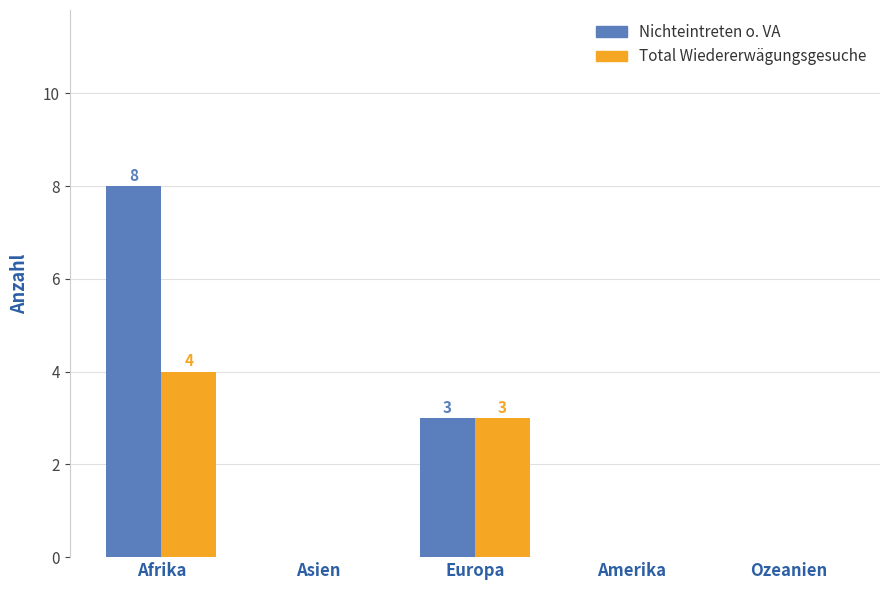

What is the maximum value shown in the chart?

8